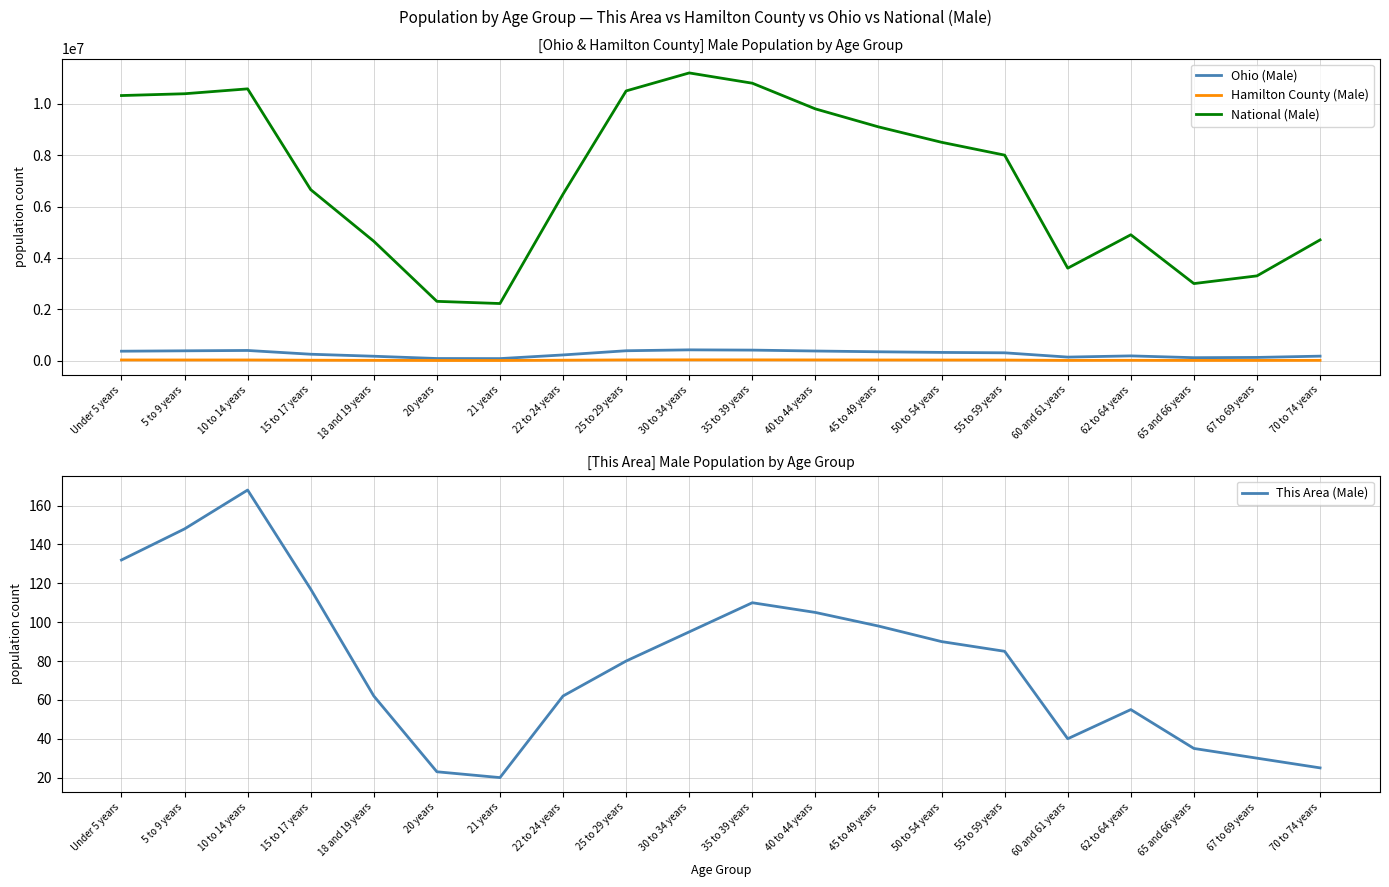

Where does the Hamilton County (Male) series first go above 23000?

Under 5 years